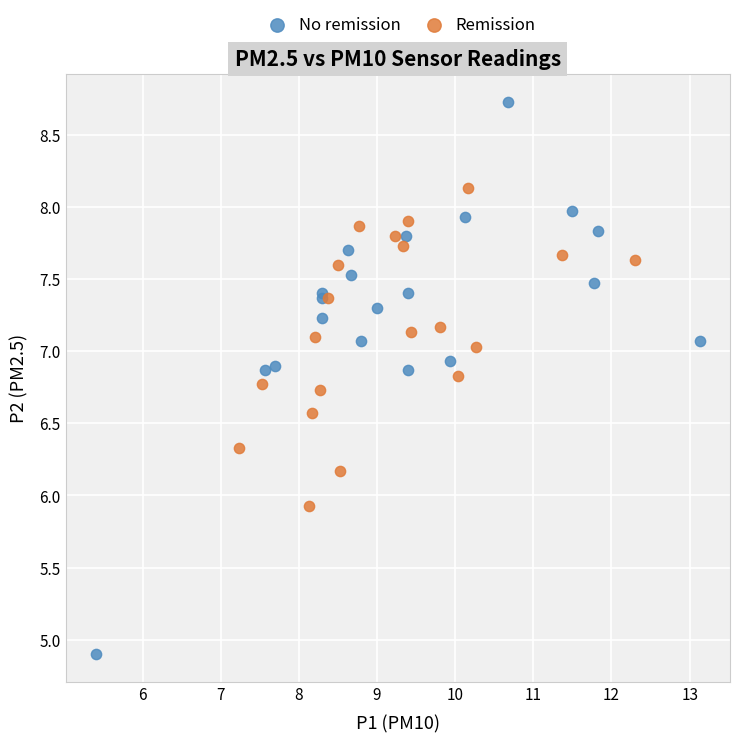

Which series contains the lowest Y value?

No remission